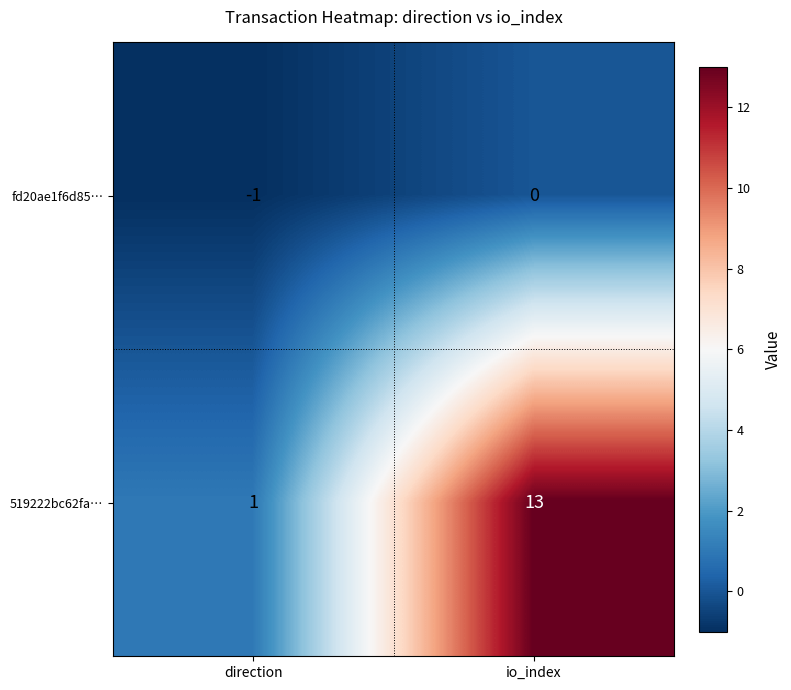

At how many categories does at least one series exceed 6?

1